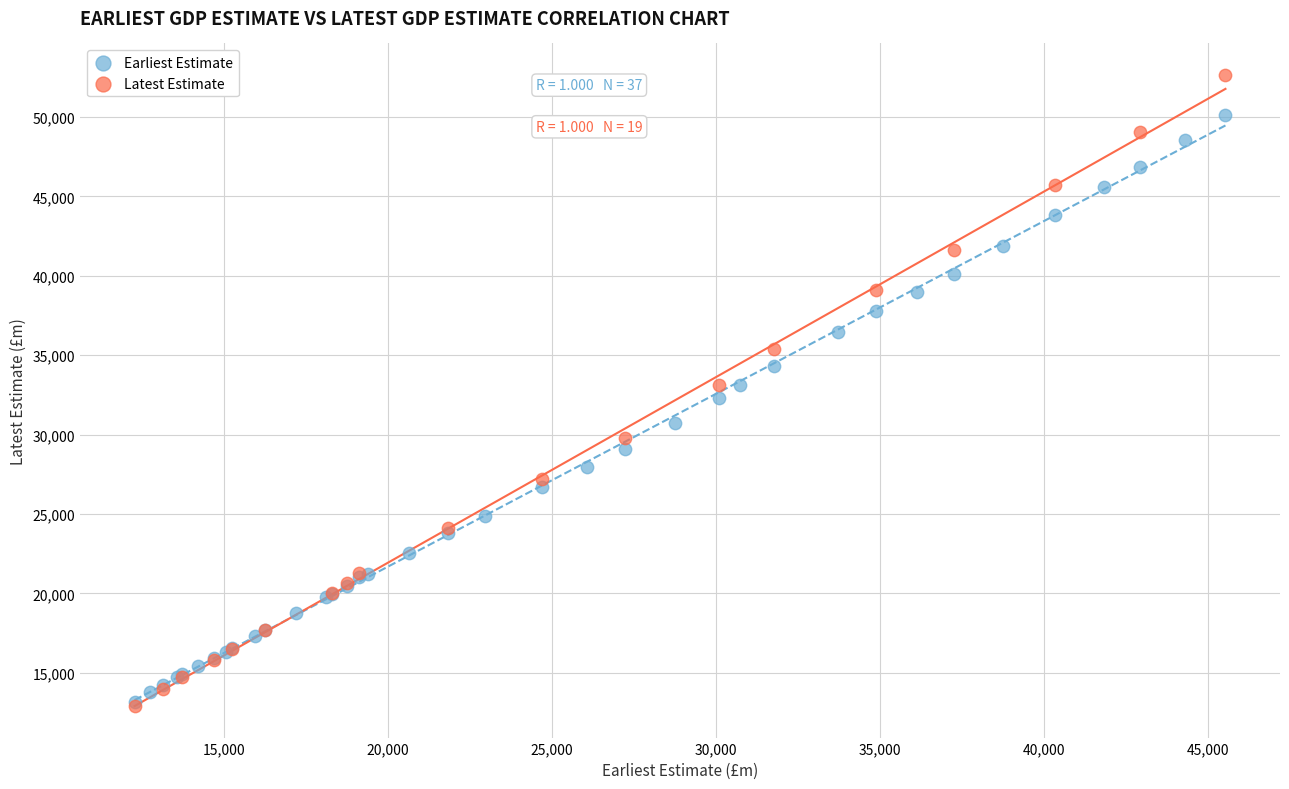

What are all the series names shown in the legend?

Earliest Estimate, Latest Estimate